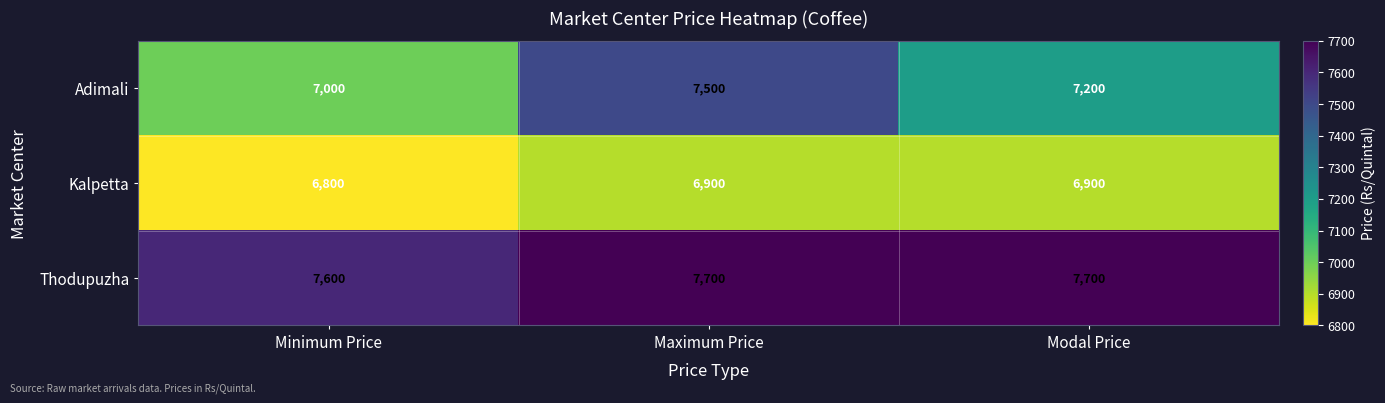

Read the Thodupuzha value at Minimum Price, to the nearest 50.

7600